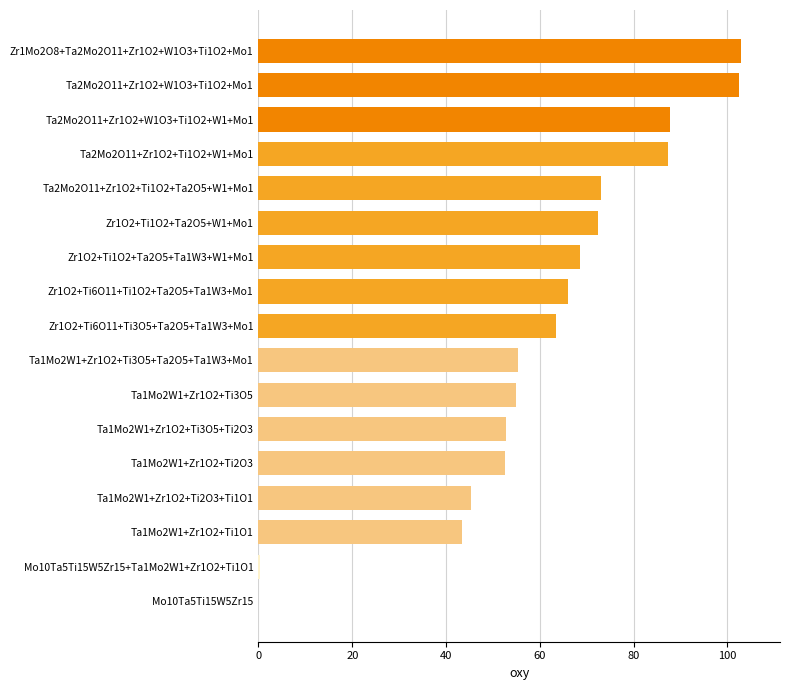

True or false: the data shows 55.0 at Ta1Mo2W1+Zr1O2+Ti3O5.

True